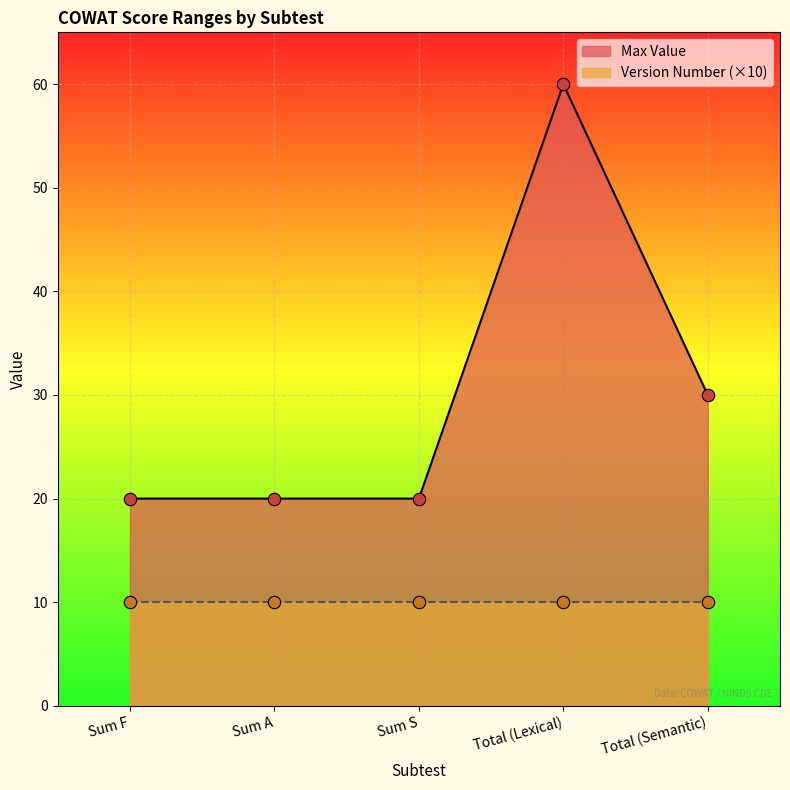

Approximately how many times larger is the value at Total (Lexical) compared to Sum A?

3.0